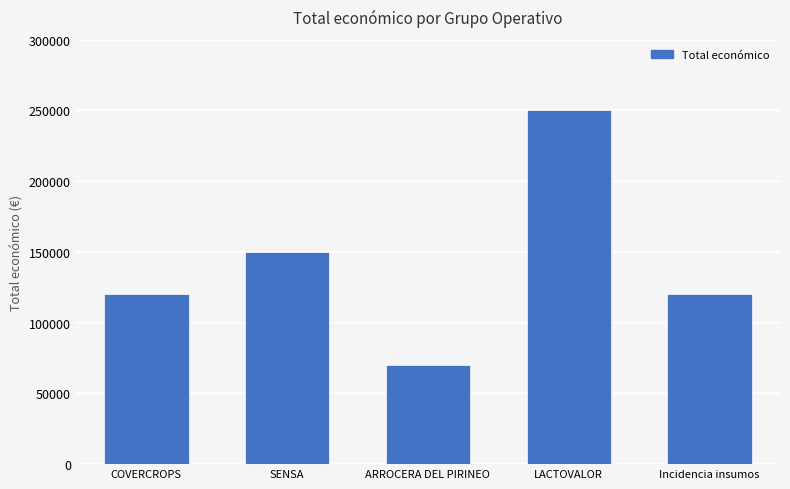

How many values are below 120000?

2